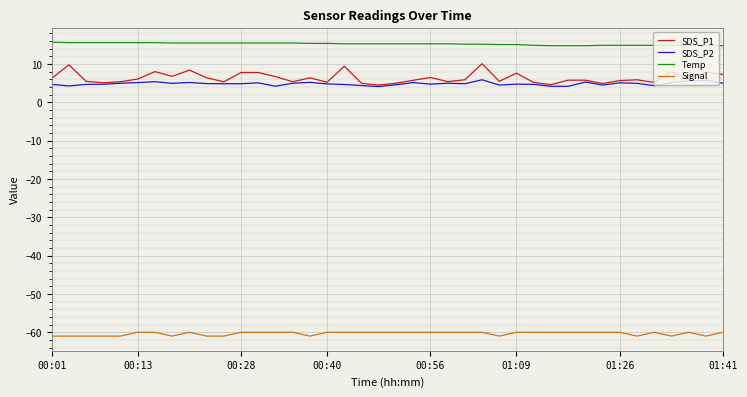

What is the lowest value of the SDS_P2 series?

4.1